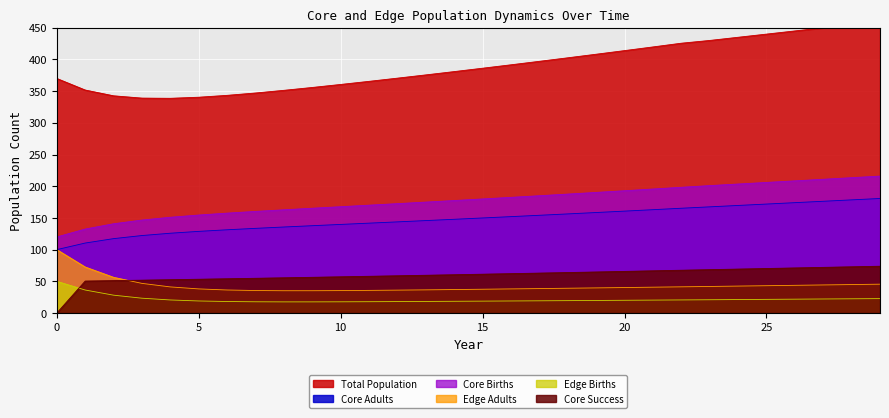

The Core Births series shows 269.6 at 5. True or false?

False